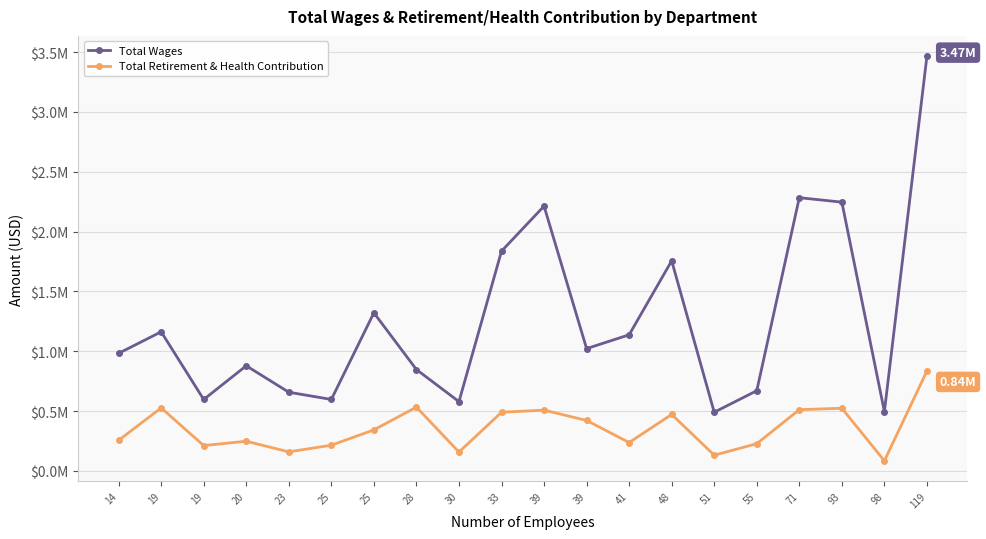

True or false: Total Retirement & Health Contribution and Total Wages intersect in this chart.

False